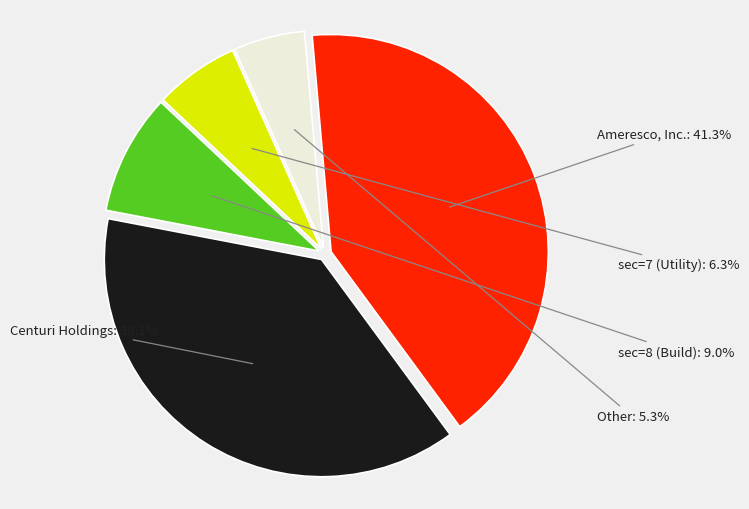

How many slices are in this pie chart?

5